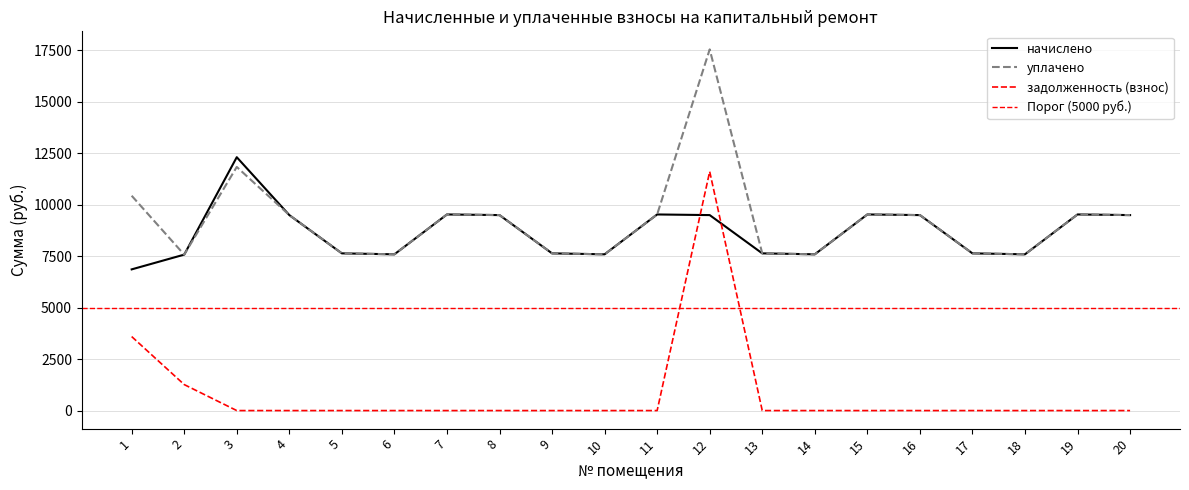

At which label does задолженность (взнос) reach its minimum?

3